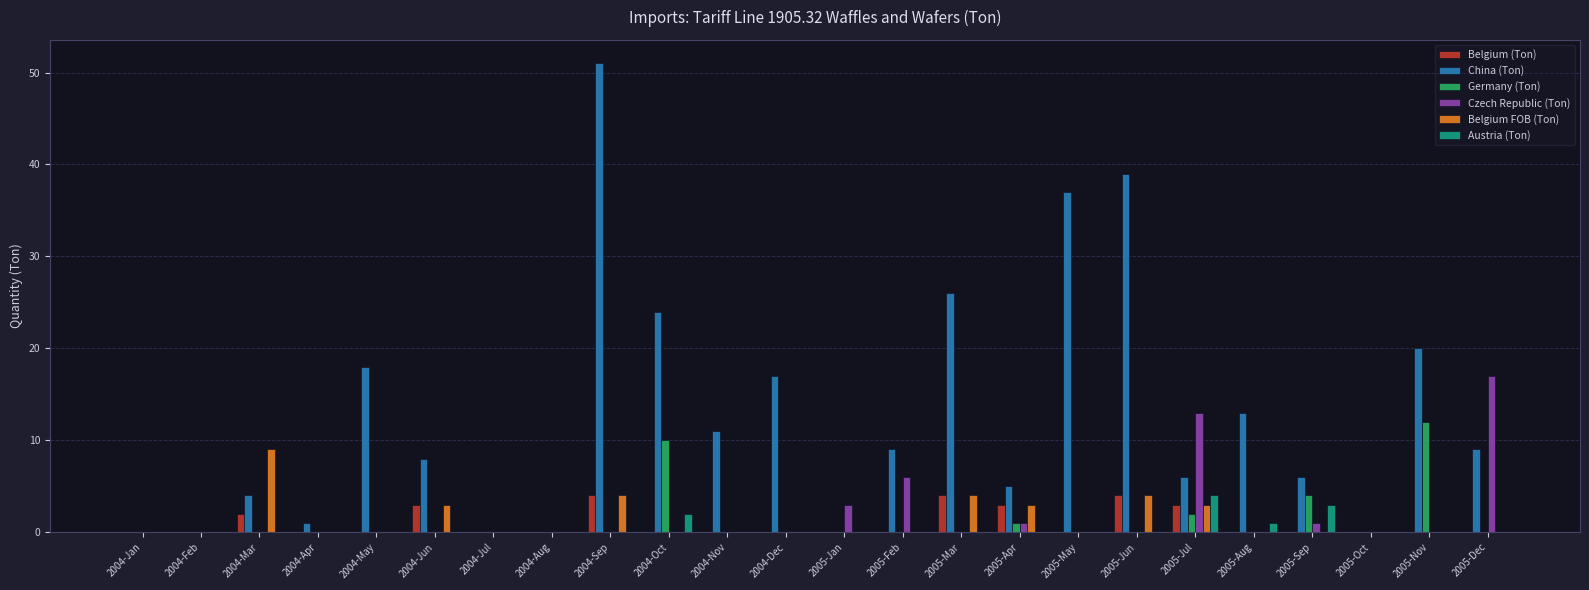

The Czech Republic (Ton) series shows 8 at 2004-May. True or false?

False